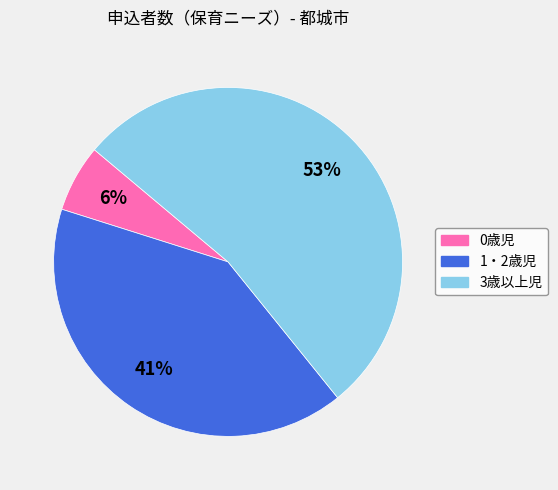

To the nearest percent, what percentage of the pie is 0歳児?

6%